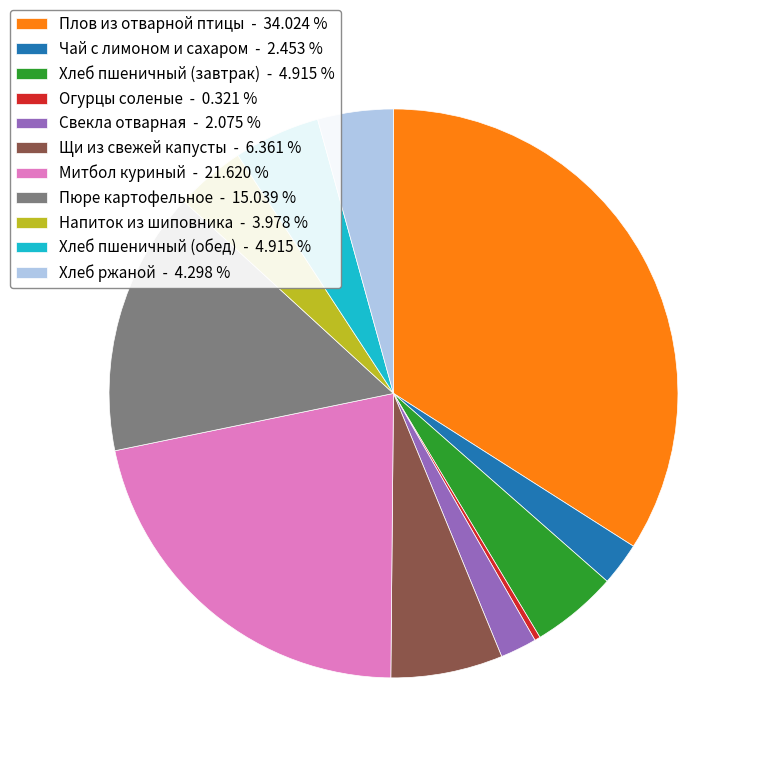

Approximately how many times larger is the value at Плов из отварной птицы - 34.024 % compared to Хлеб пшеничный (завтрак) - 4.915 %?

6.9